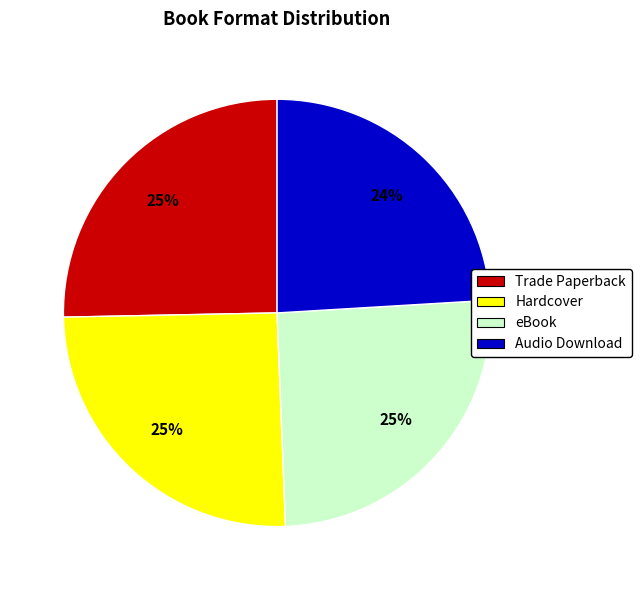

Is Audio Download the majority of the pie?

No